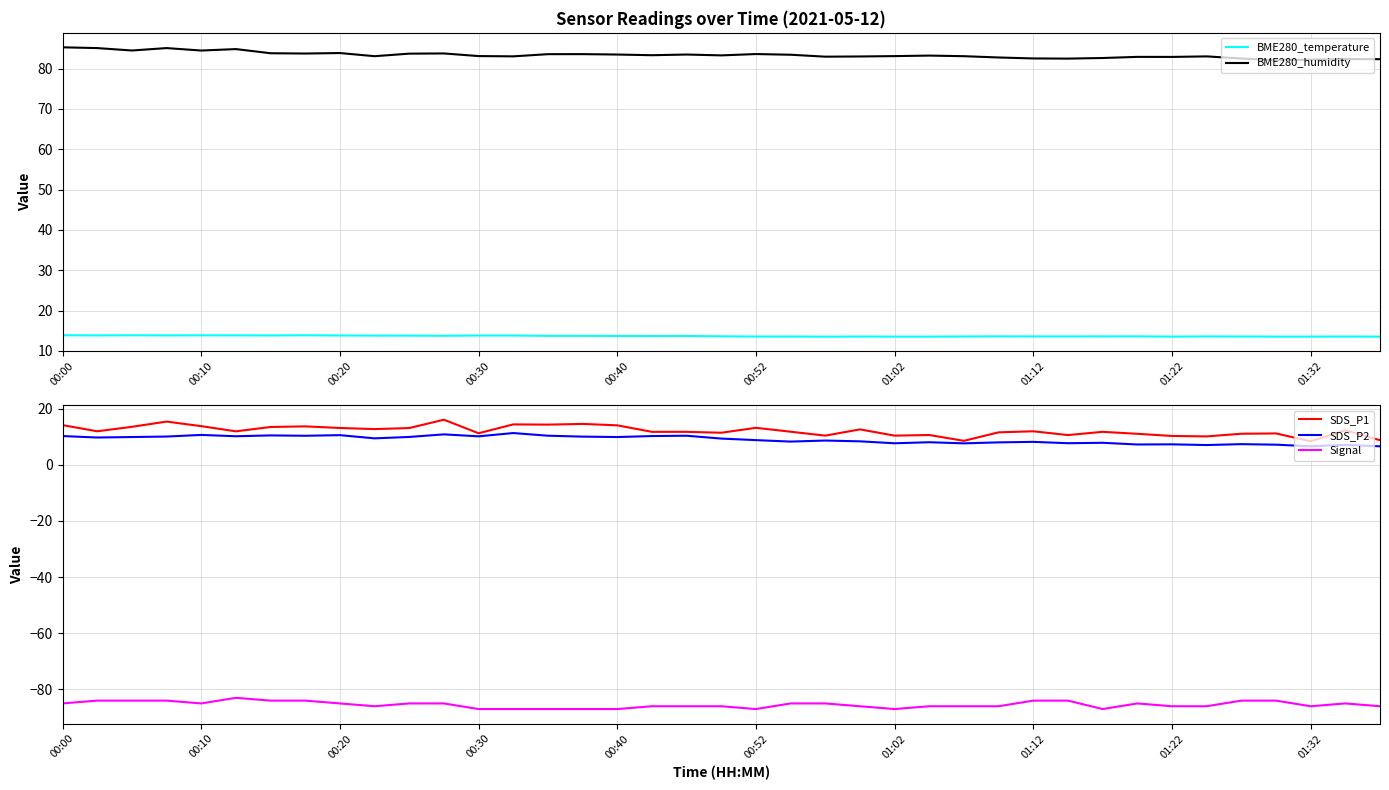

Where is SDS_P2 nearest to the value 8?

25